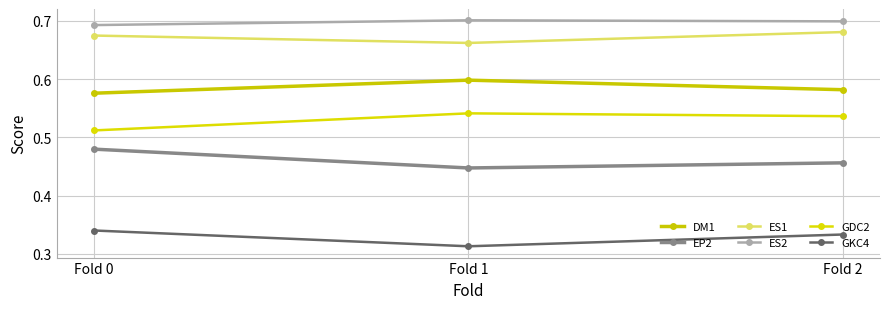

How many lines are shown in the chart?

6